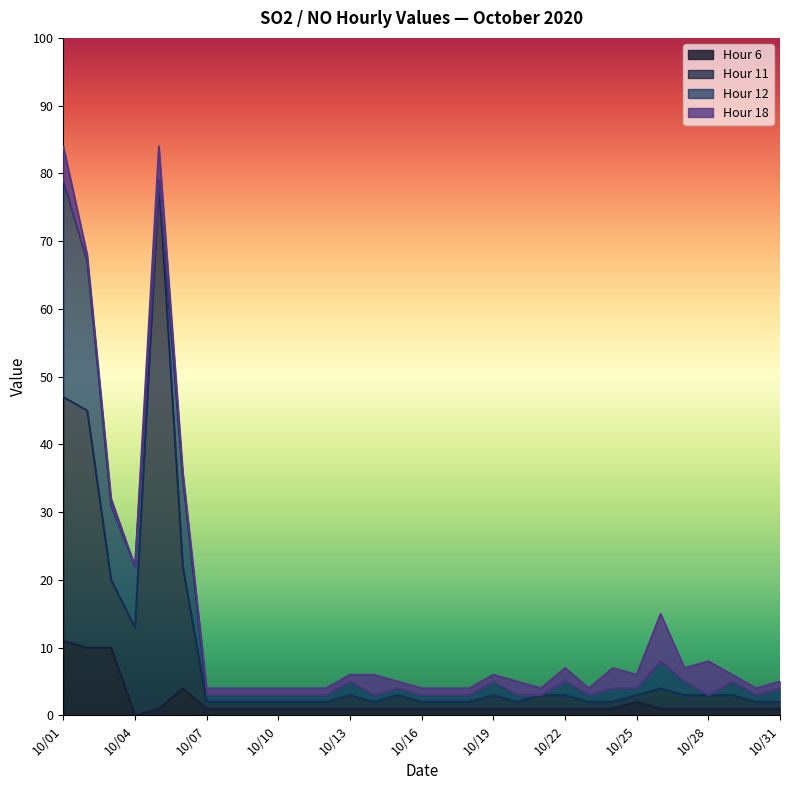

How many interior local valleys does the Hour 11 series have?

3